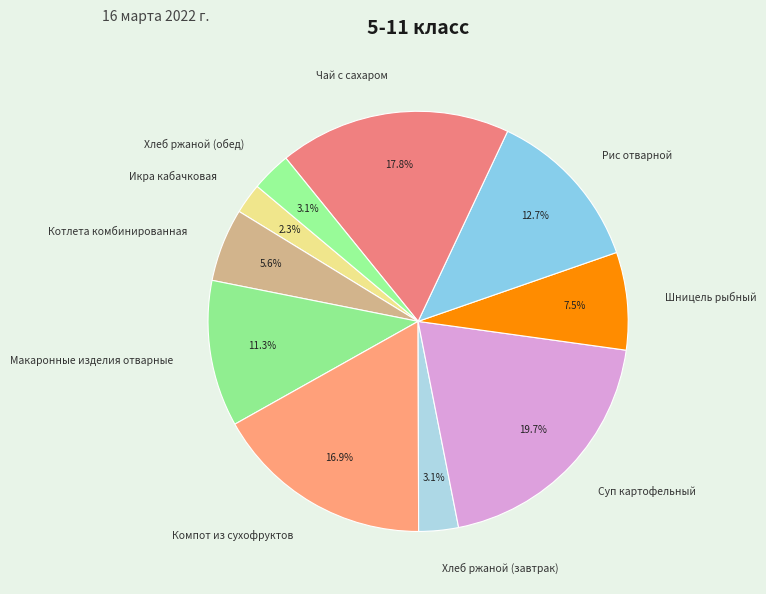

To the nearest percent, what is the average slice percentage?

10%